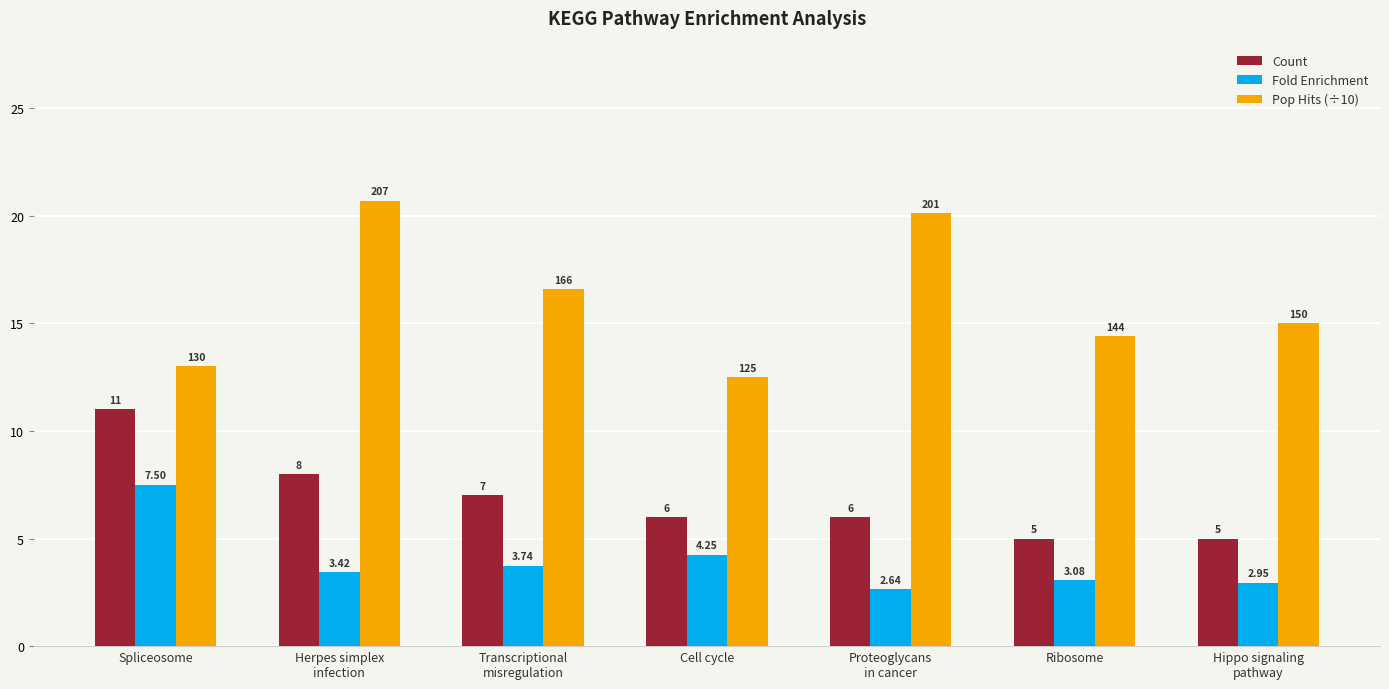

What is the label of the 6th bar from the right?

Herpes simplex
infection